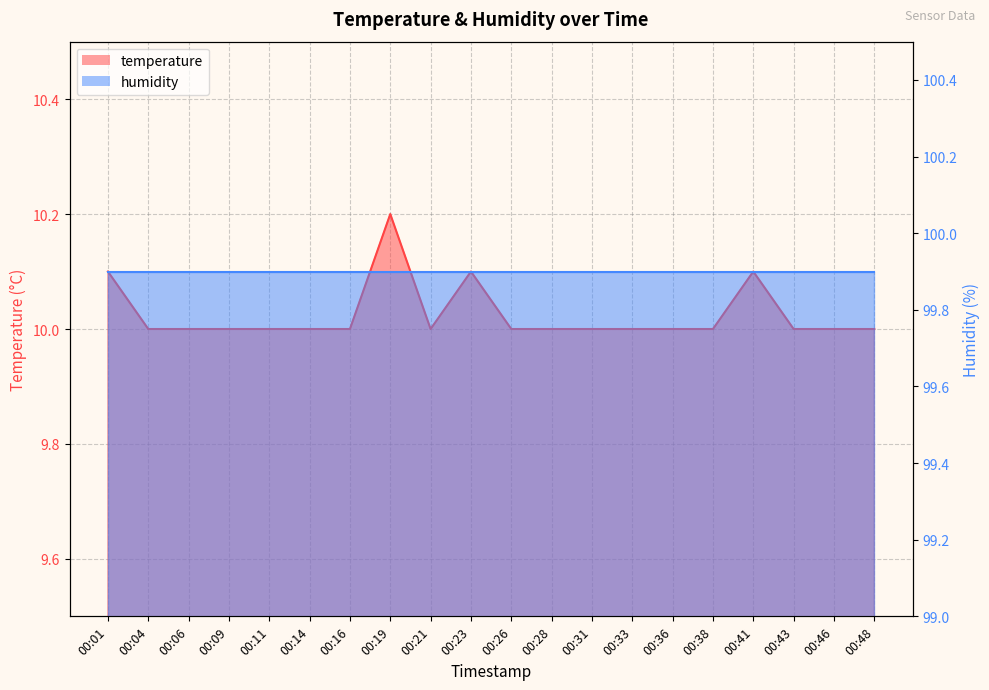

Reading left to right, extract all data points from this chart.

10.1	10.0	10.0	10.0	10.0	10.0	10.0	10.2	10.0	10.1	10.0	10.0	10.0	10.0	10.0	10.0	10.1	10.0	10.0	10.0